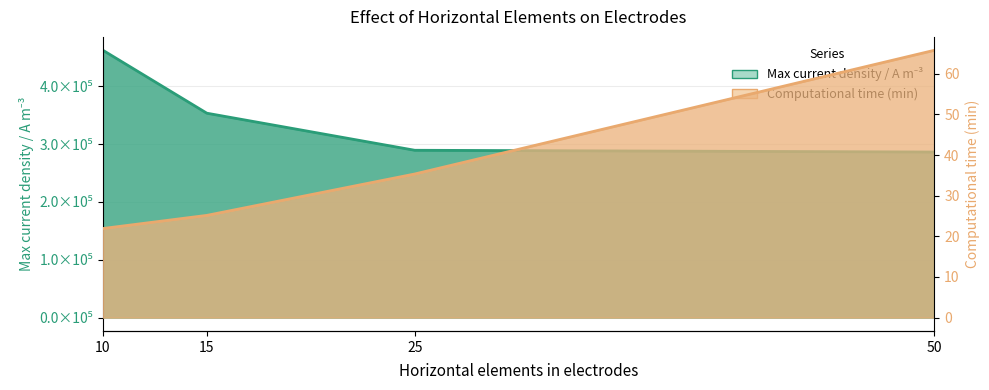

What is the difference between the second highest and second lowest values in the Max current density / A m-3 series?

64141.6